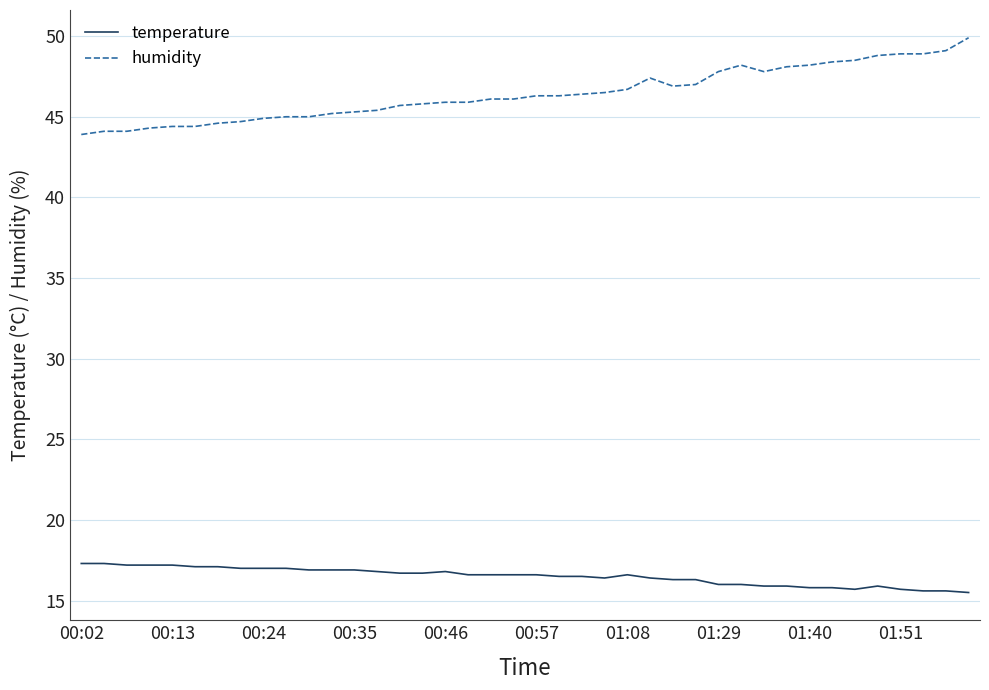

What is the sum of all temperature values?

659.9